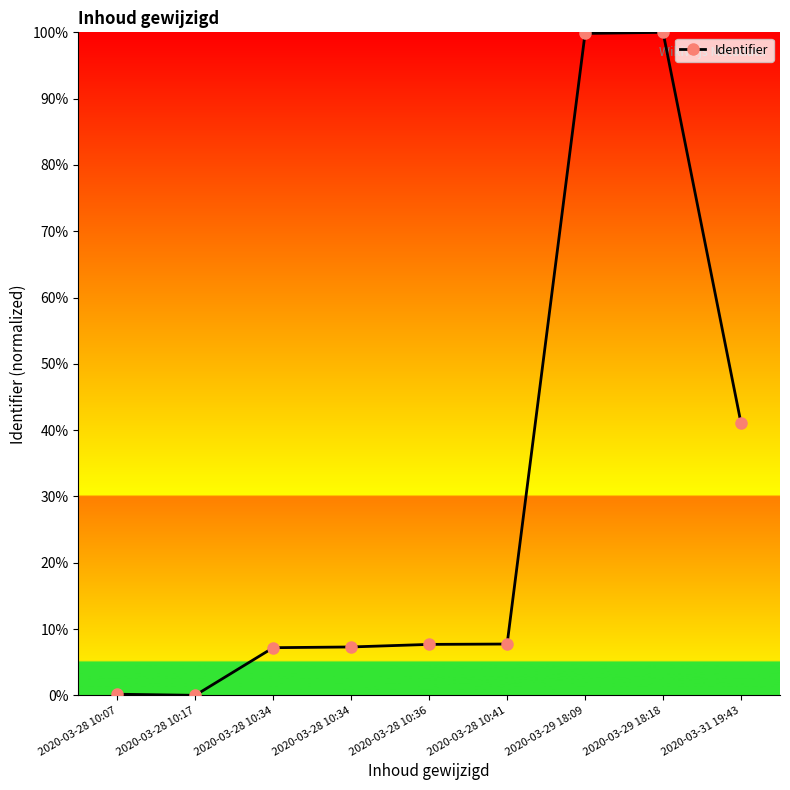

Is this an area chart (filled region under the line)?

No